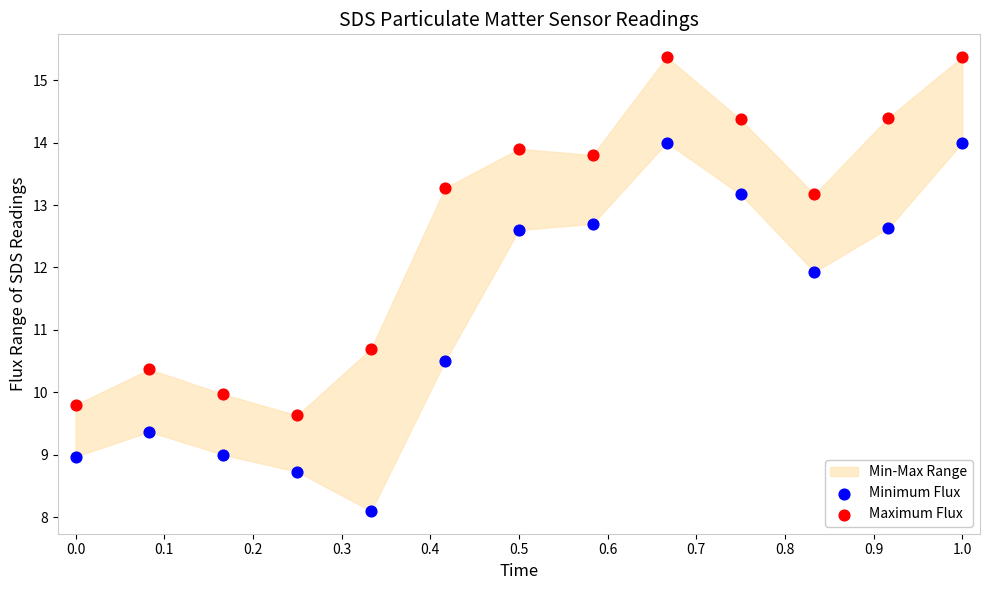

Which series contains the highest Y value?

Maximum Flux